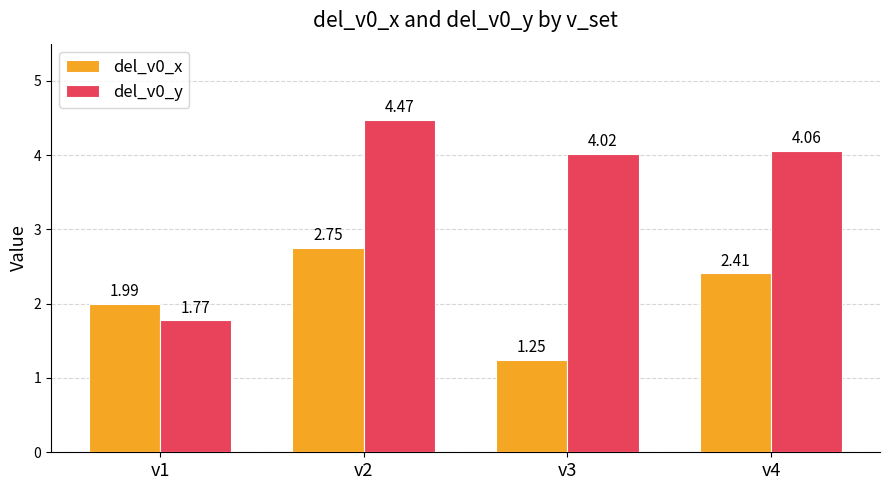

What is the difference between the highest and lowest values at v2?

1.7